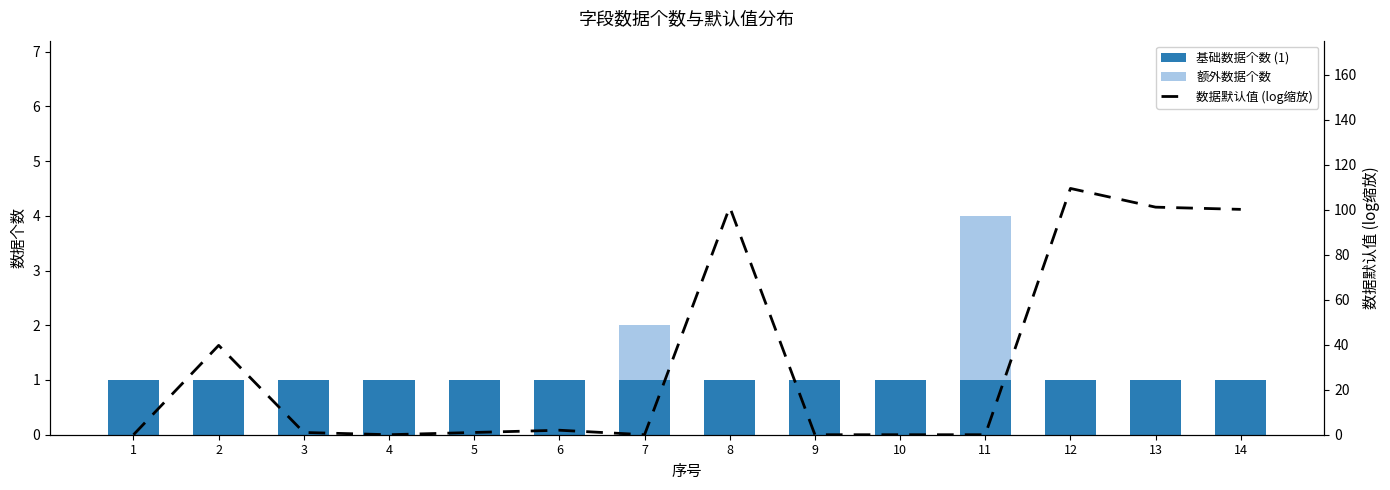

Rank the categories by 额外数据个数 value from highest to lowest.

11, 7, 1, 2, 3, 4, 5, 6, 8, 9, 10, 12, 13, 14